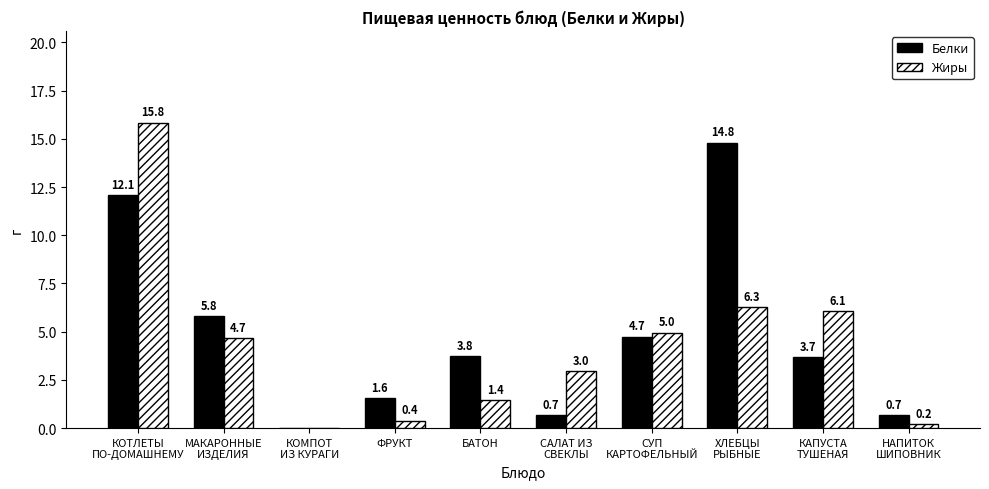

Between КОТЛЕТЫ
ПО-ДОМАШНЕМУ and ХЛЕБЦЫ
РЫБНЫЕ, which series saw the biggest shift?

Жиры